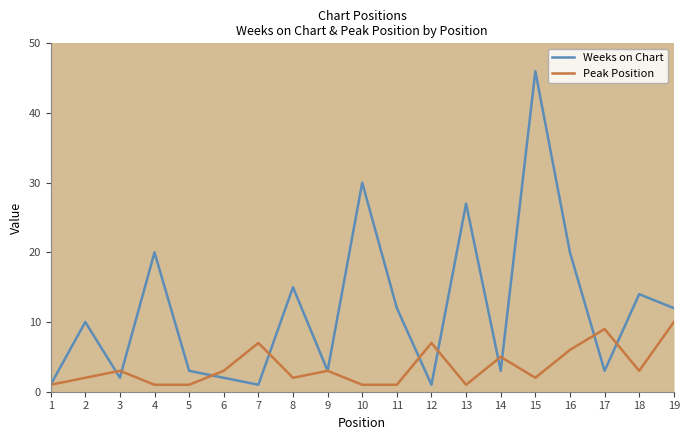

What is the difference between the maximum and minimum values in the Peak Position series?

9